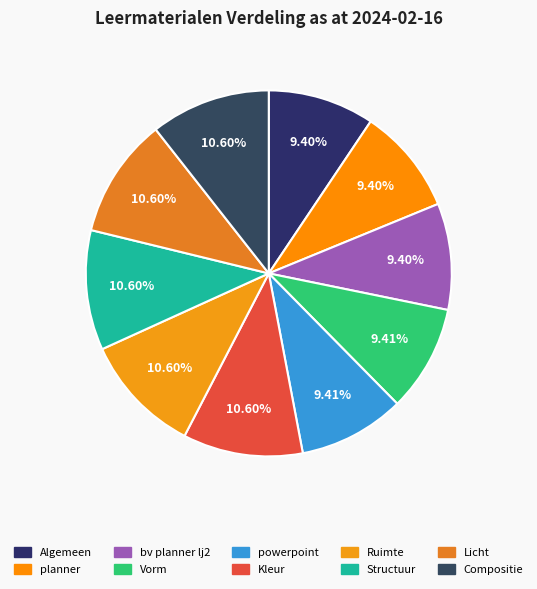

To the nearest percent, what is the average slice percentage?

10%